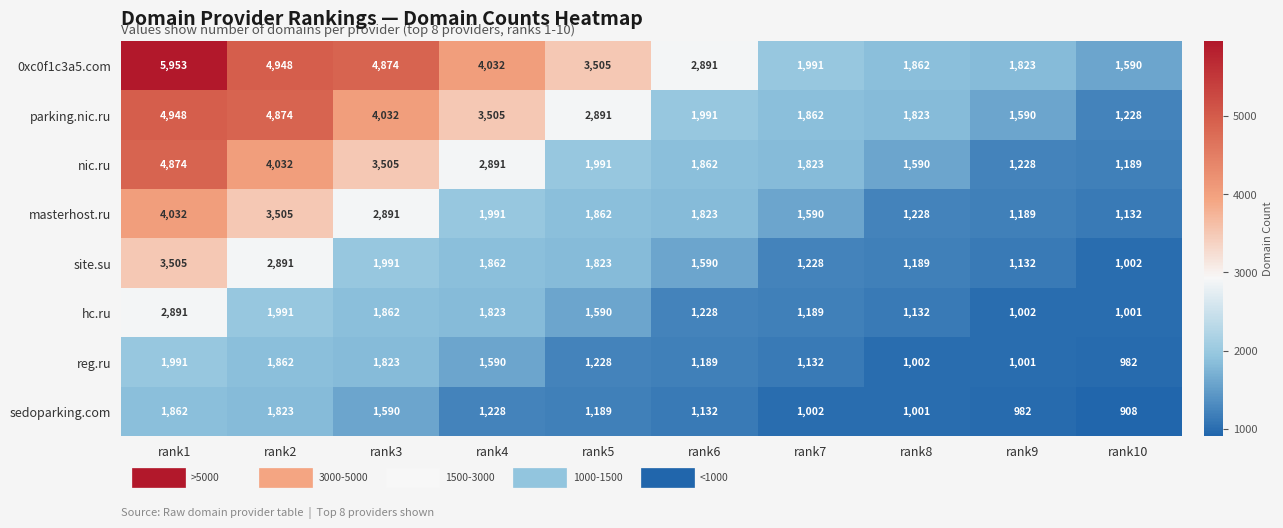

Between rank3 and rank4, which series saw the biggest shift?

masterhost.ru